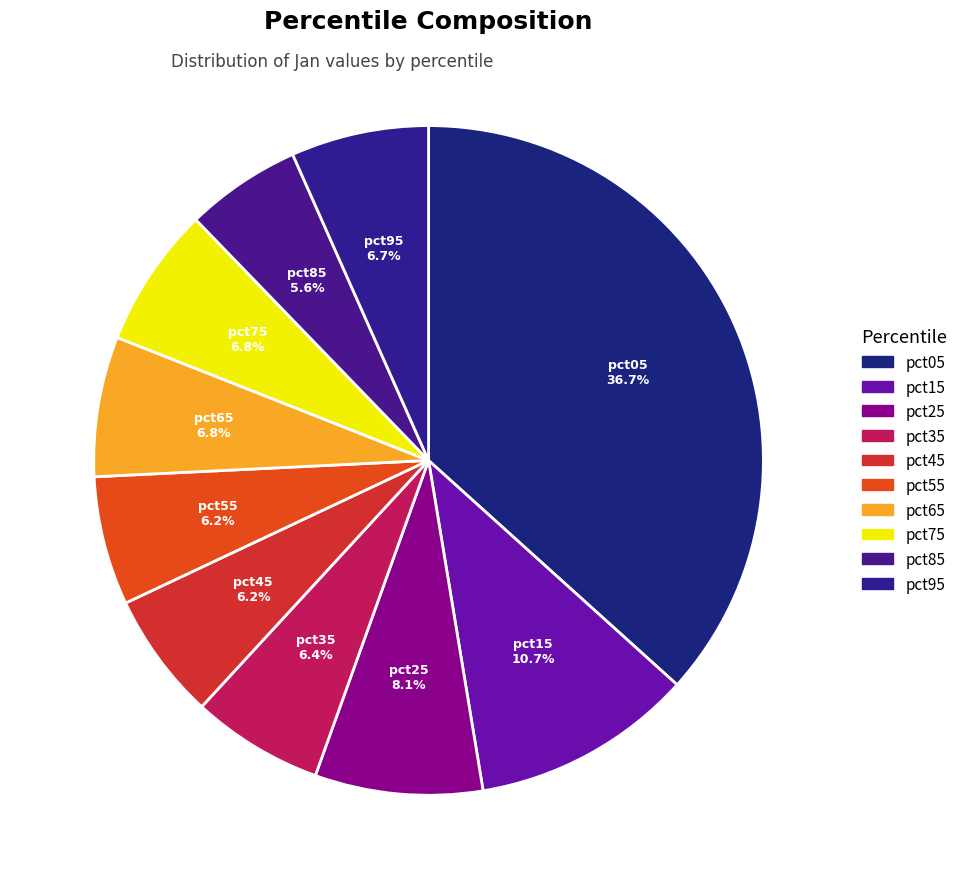

How many slices are in this pie chart?

10